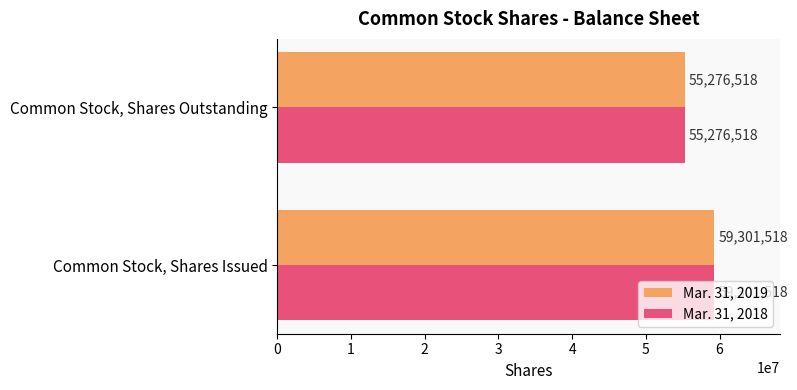

Read the Mar. 31, 2018 value at Common Stock, Shares Issued, to the nearest 100.

59301500